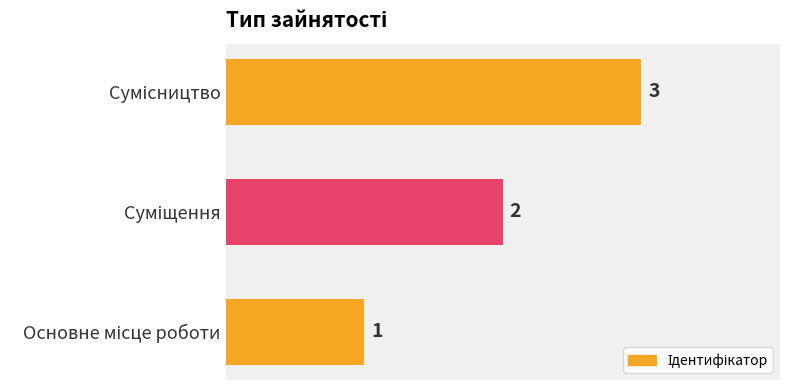

What is the sum of all values?

6